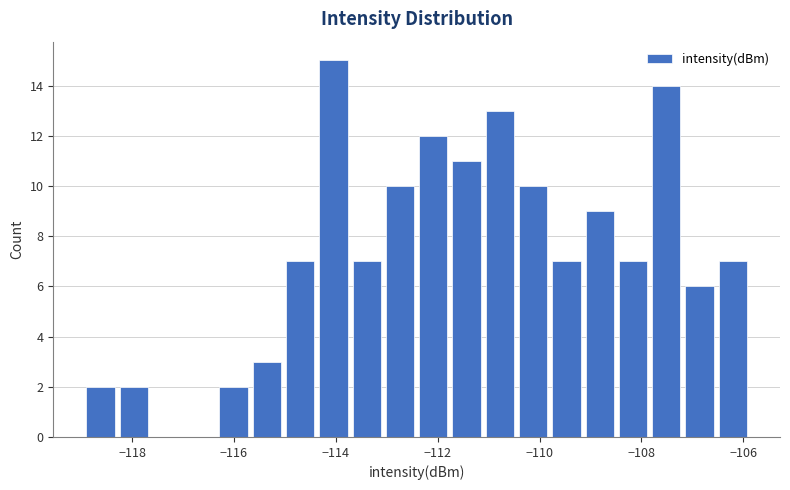

Read against the x-axis, roughly where is the centre of the tallest bar?

-114.0